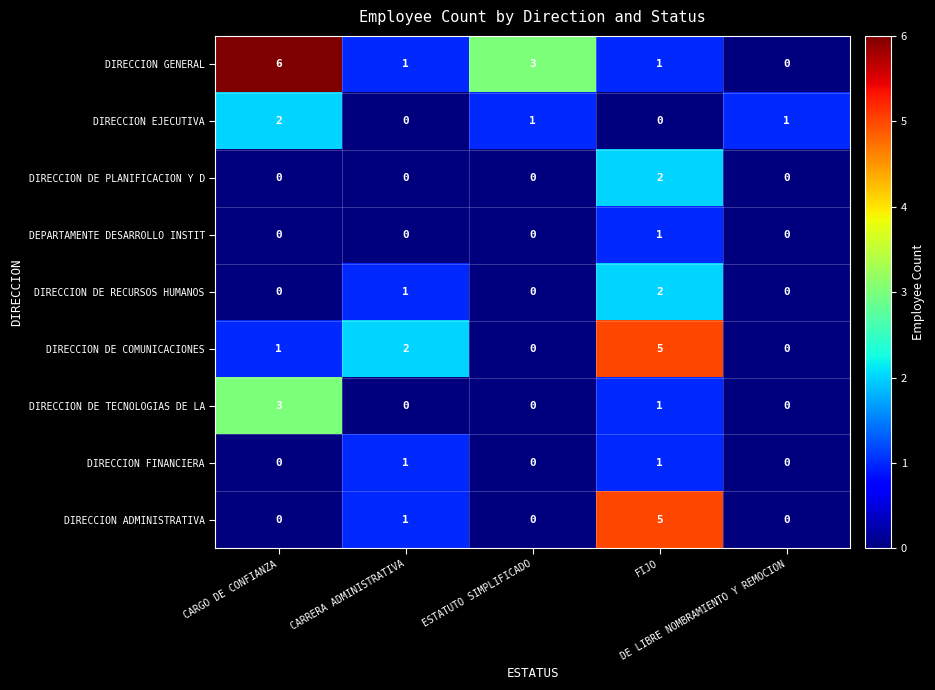

What is the greatest value displayed?

6